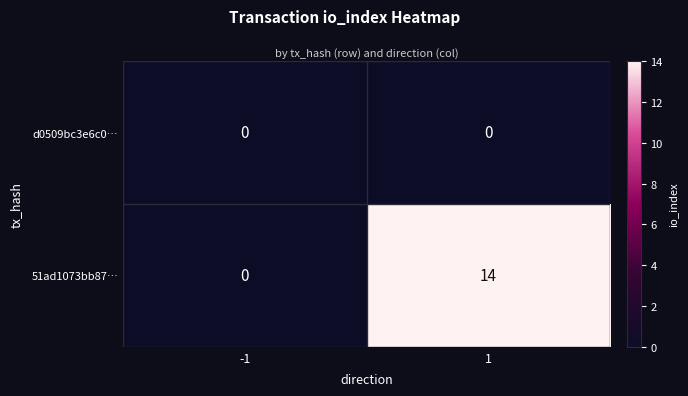

What is the highest value of the 51ad1073bb87… series?

14